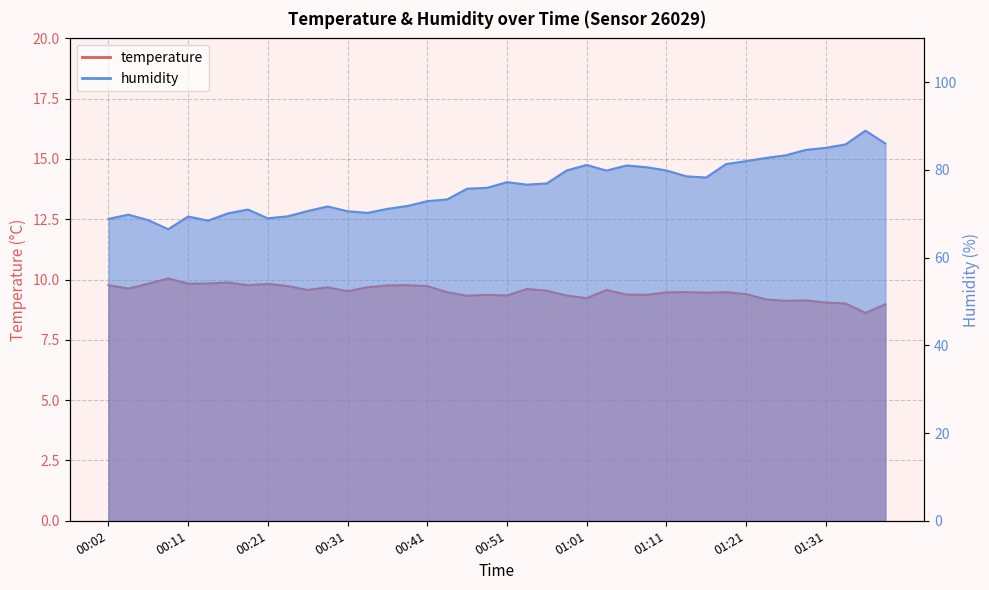

The value of temperature at 00:46 is 13.6. True or false?

False